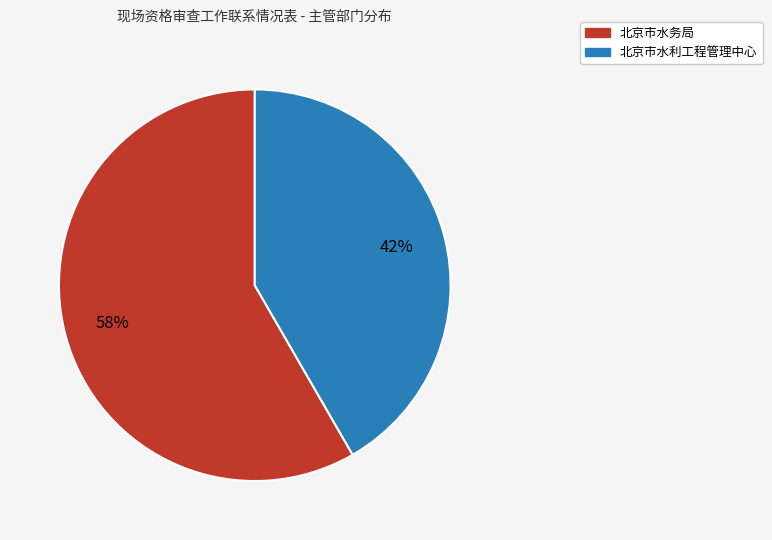

Is it true that 北京市水务局 is 46% of the pie?

False